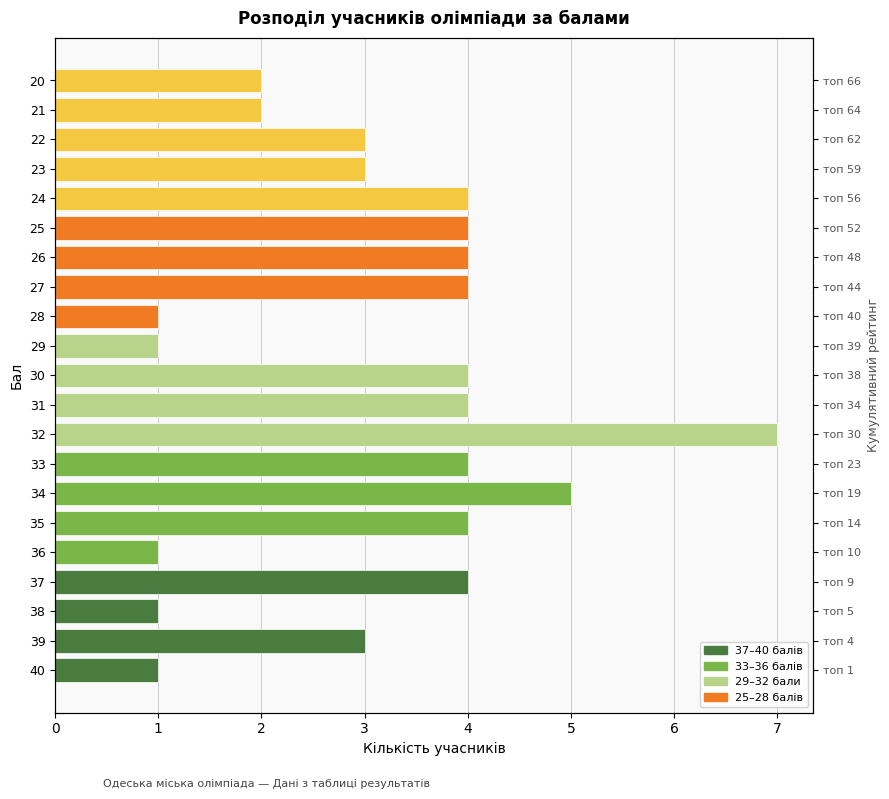

How many values are between 2 and 4?

14